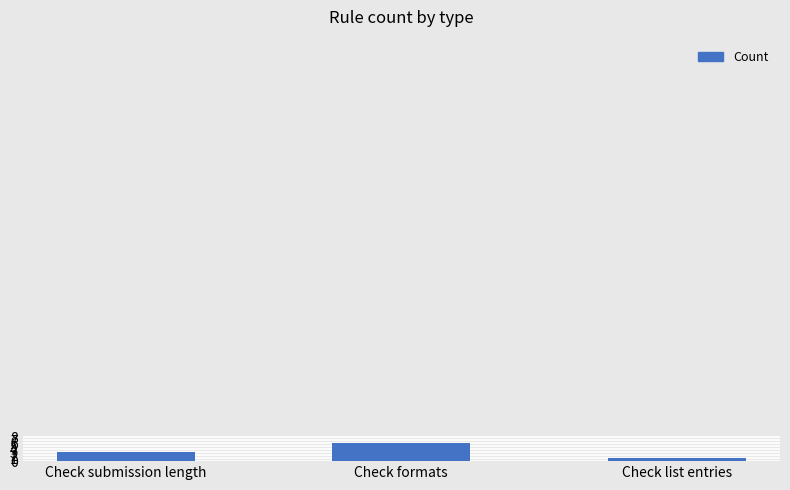

What is the label of the 2nd bar from the left?

Check formats